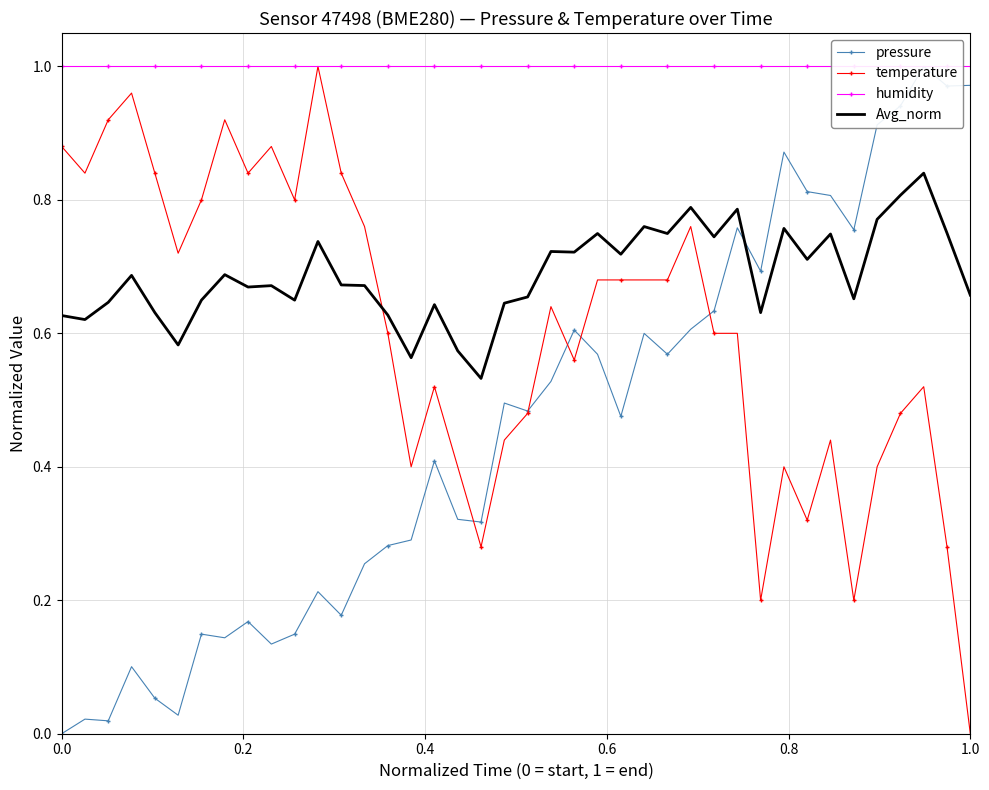

How many distinct data groups are displayed?

4